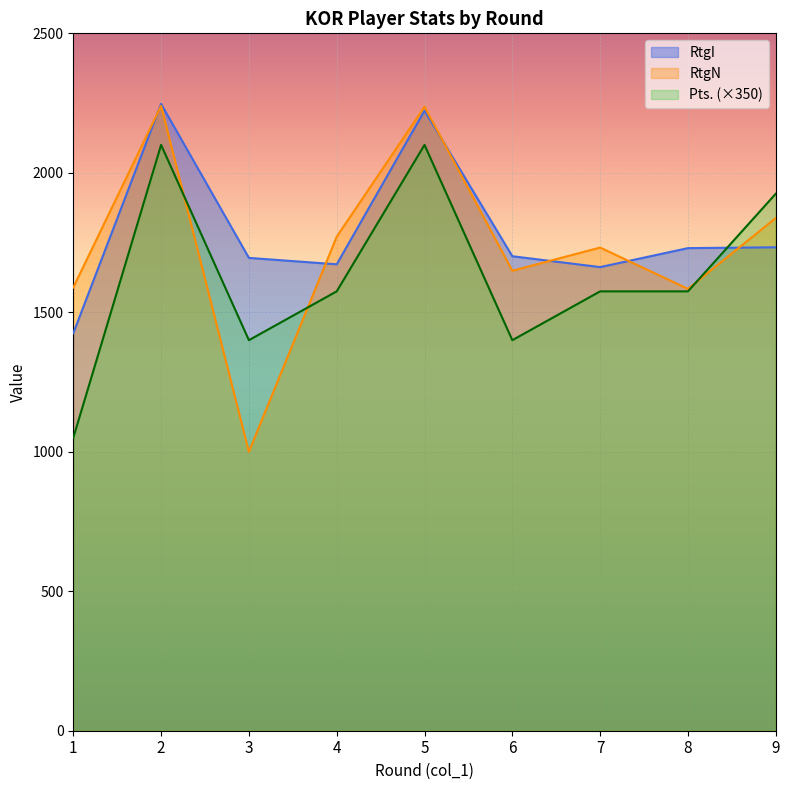

Where is Pts. nearest to the value 1575?

4